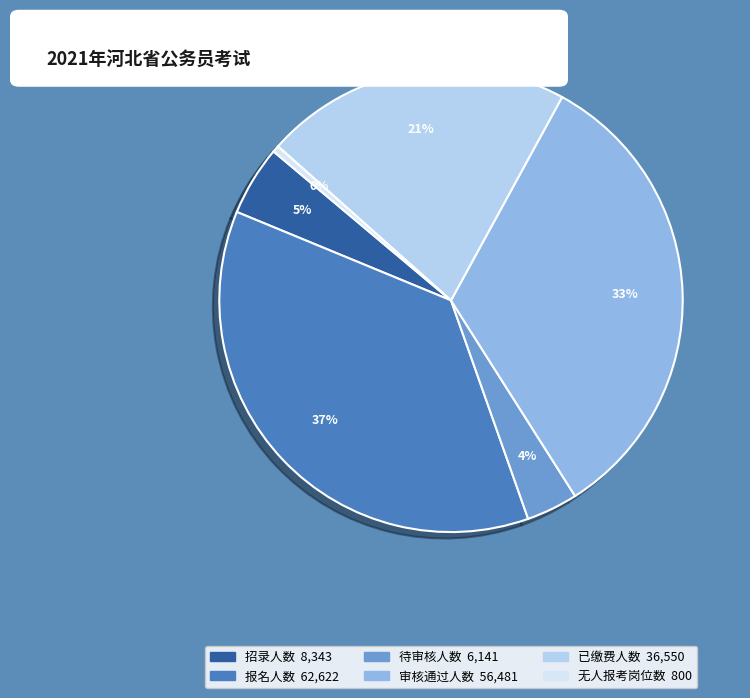

Which slice is the smallest?

无人报考岗位数